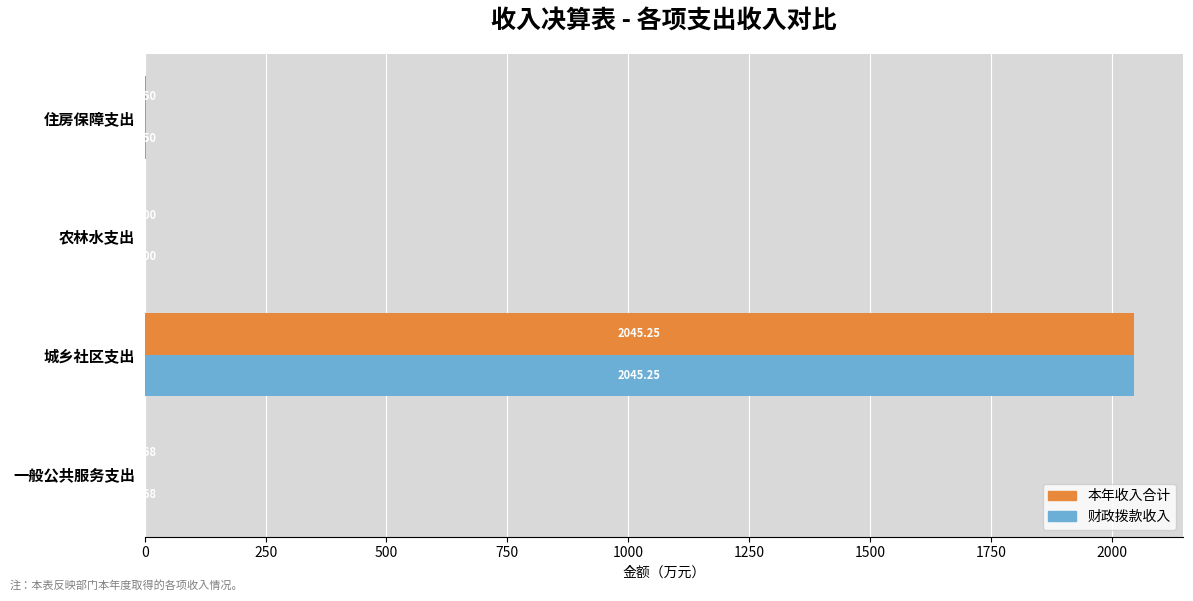

At which label is 本年收入合计 closest to 1022?

住房保障支出